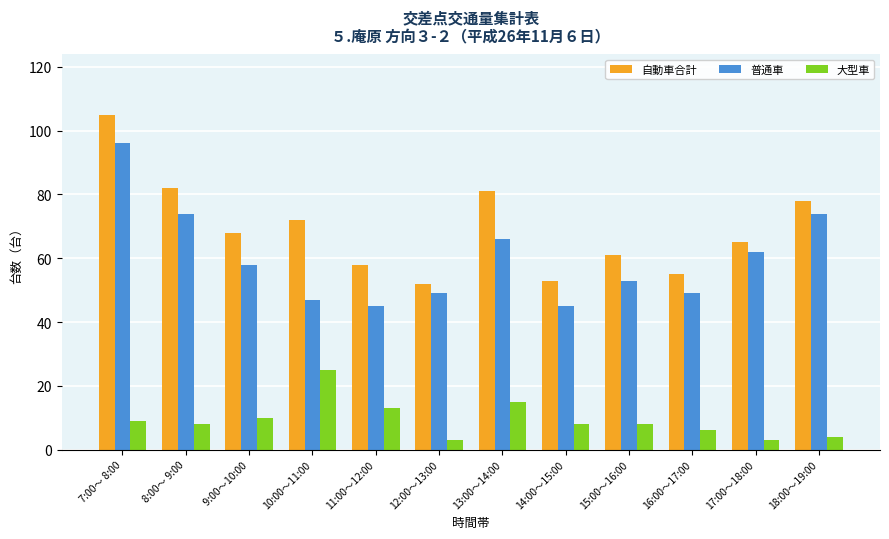

What is the difference between the 自動車合計 values at 18:00～19:00 and 12:00～13:00?

26